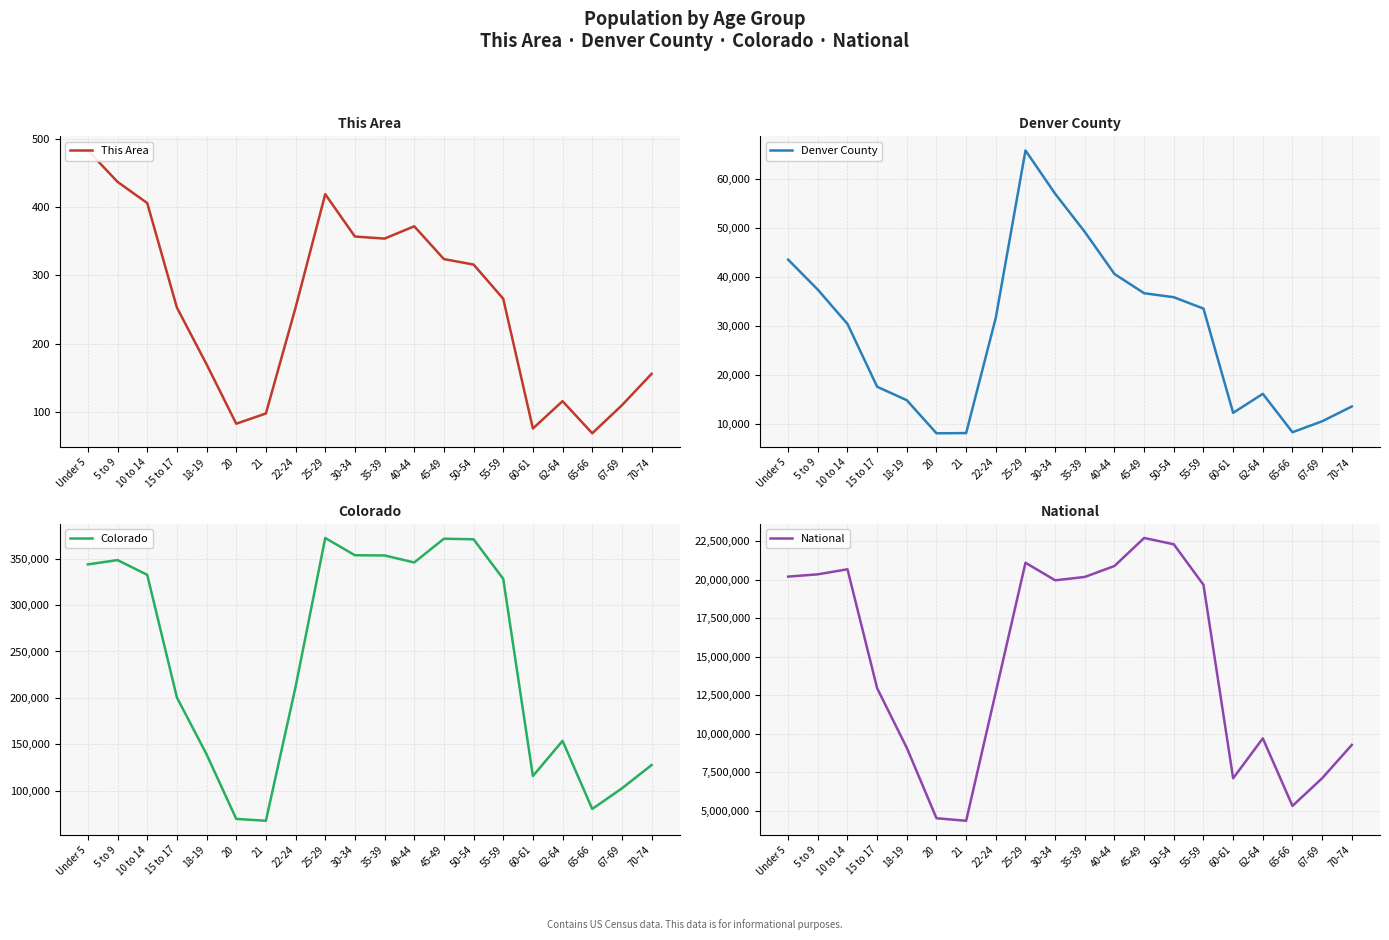

What is the difference between the Denver County values at 18-19 and 67-69?

4303